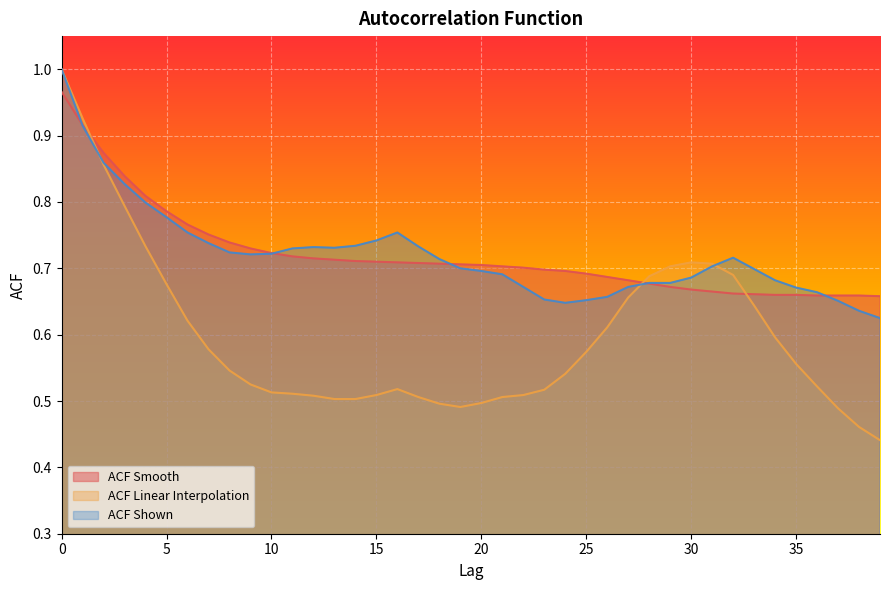

True or false: acf_shown_smooth and acf_shown intersect in this chart.

True